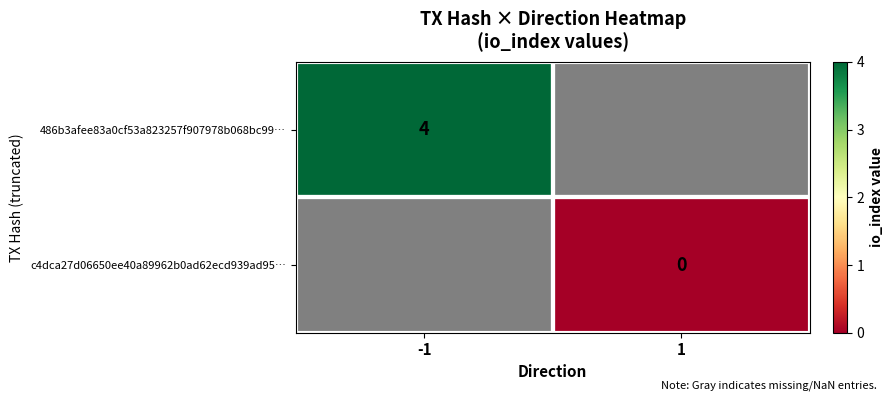

Is it true that 486b3afee83a0cf53a823257f907978b068bc99… equals 4 at -1?

True